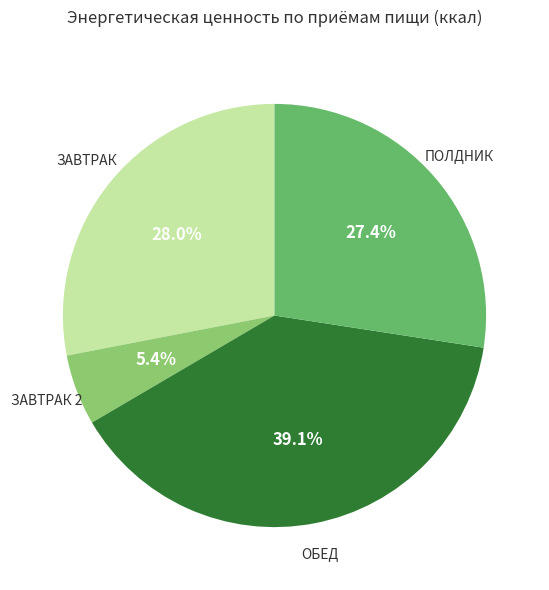

Is there any slice that represents more than half of the pie?

No